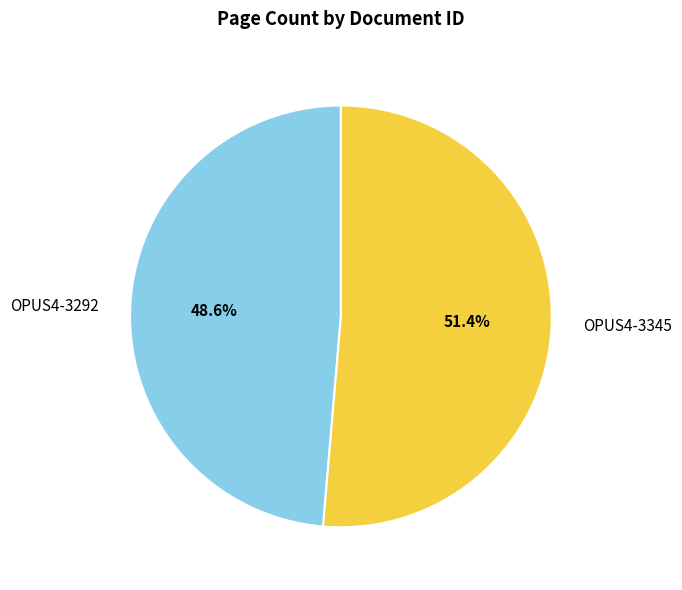

Rank the categories by value from lowest to highest.

OPUS4-3292, OPUS4-3345